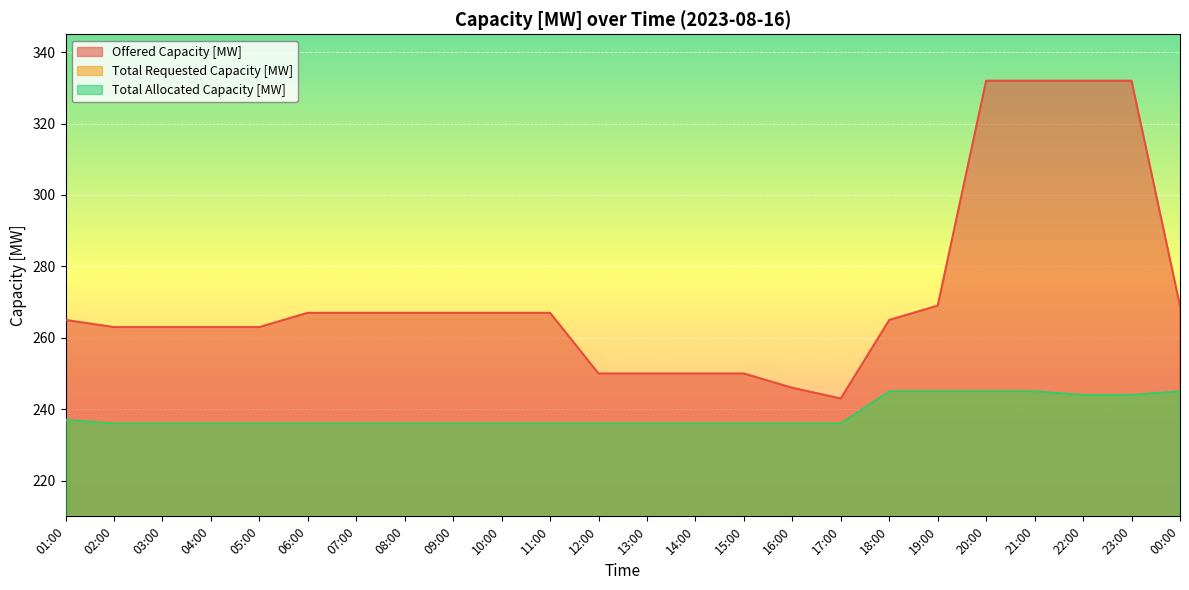

True or false: Total Requested Capacity [MW] has a value of 236 at 03:00.

True